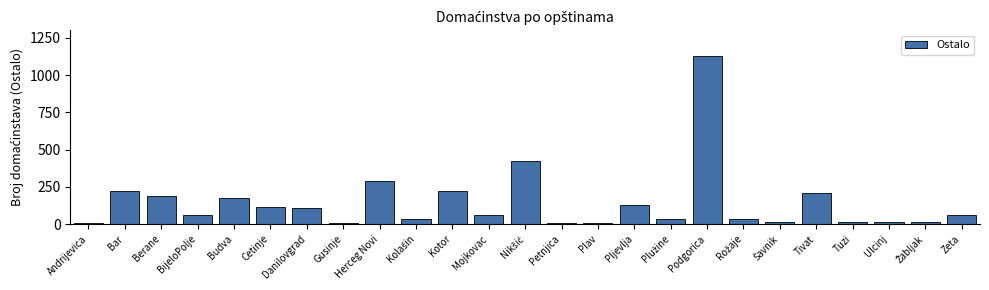

The chart shows a value of 174 at Budva. True or false?

True